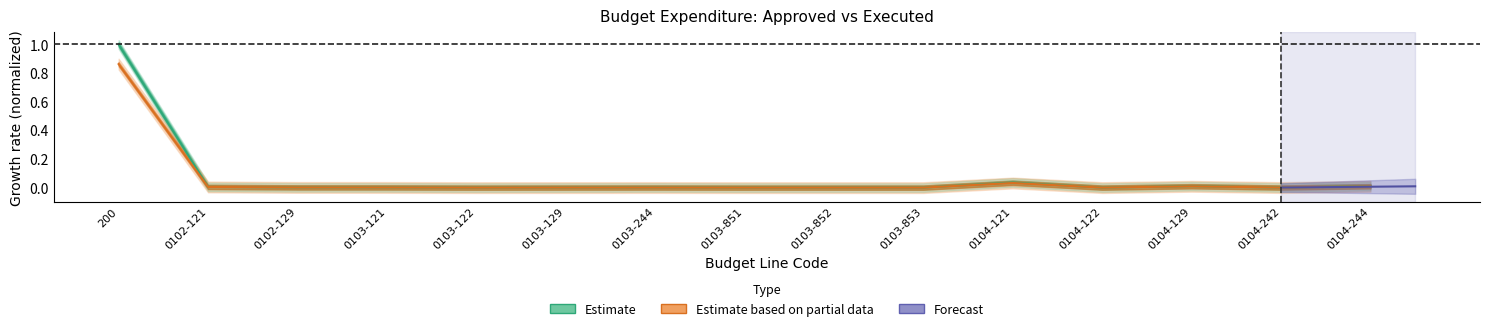

True or false: approved and executed cross at least once.

False